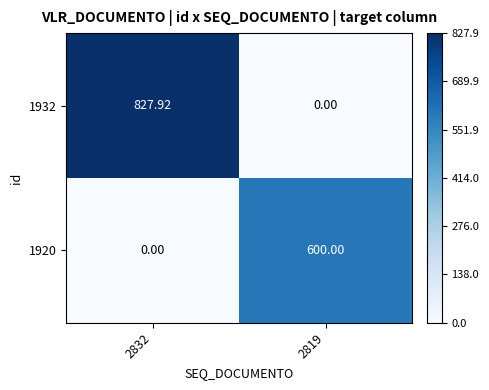

How many data points in 1932 are less than 827?

1